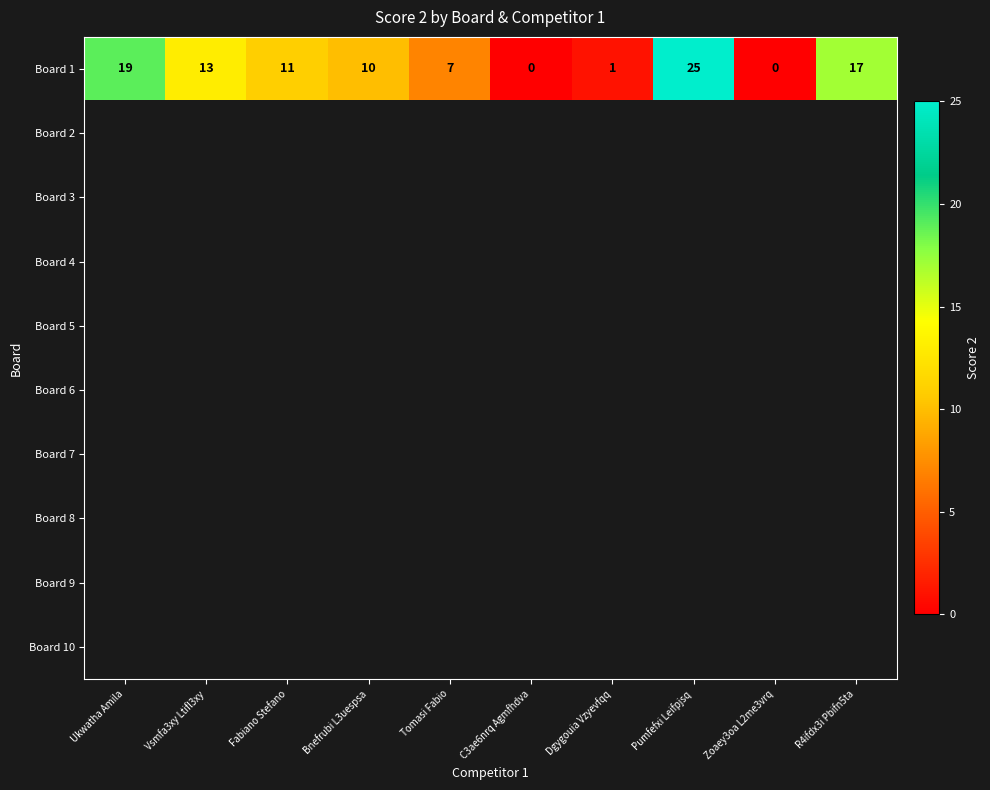

What is the difference between the Board 1 values at Tomasi Fabio and R4ifdx3i Pbifn5ta?

10